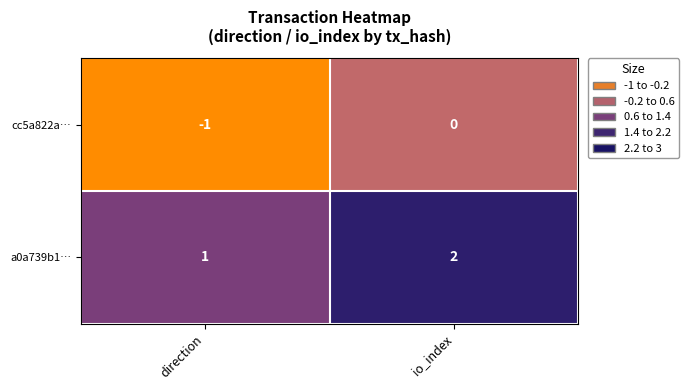

What is the sum of all a0a739b1… values?

3